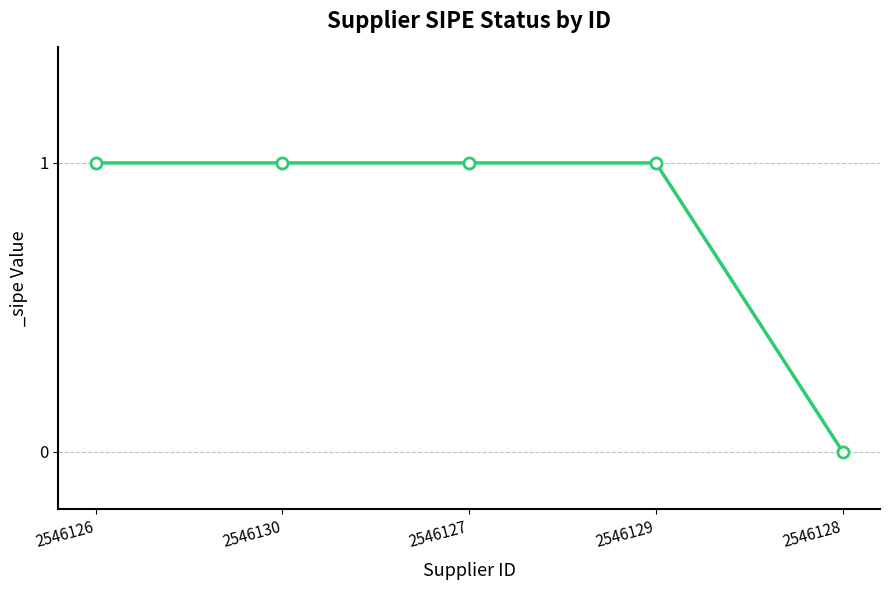

True or false: the data has more than 2 interior local peaks.

False